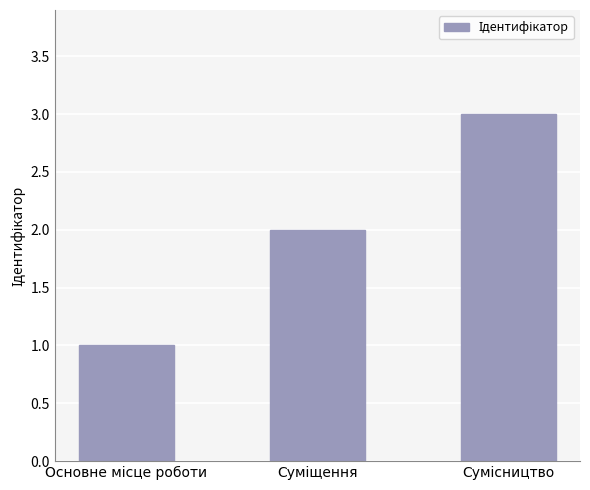

What is the greatest value displayed?

3